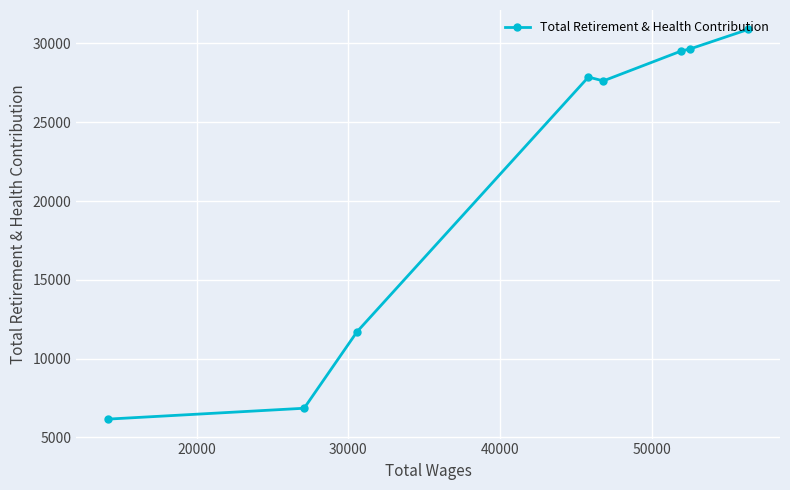

What is the difference between the second highest and minimum values?

23496